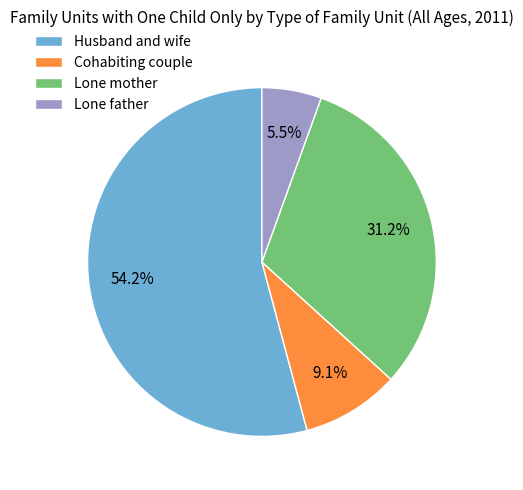

True or false: Lone father accounts for 12% of the total.

False